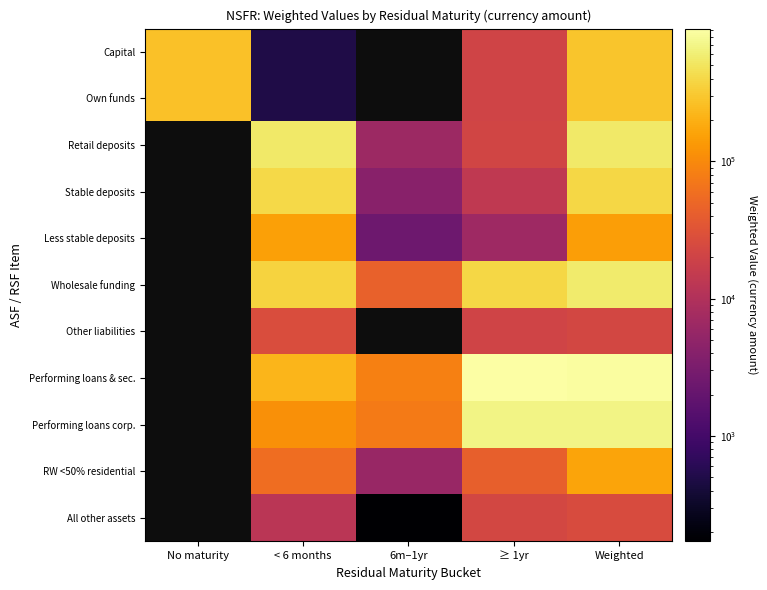

Is the value of RW <50% residential at ≥ 1yr greater than the value of Wholesale funding at < 6 months?

No